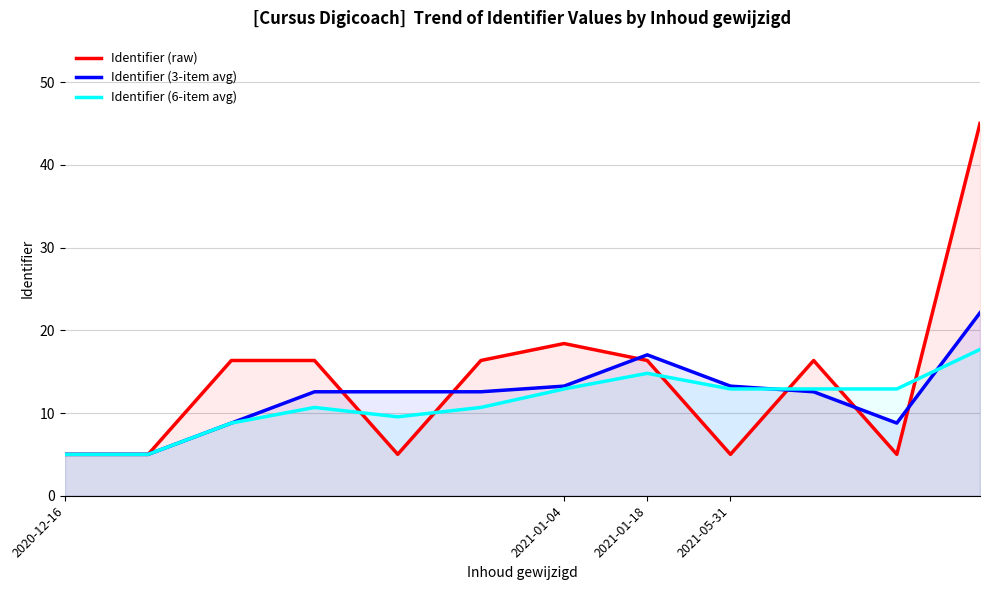

What is the difference between the maximum and minimum values in the Identifier (raw) series?

40.0